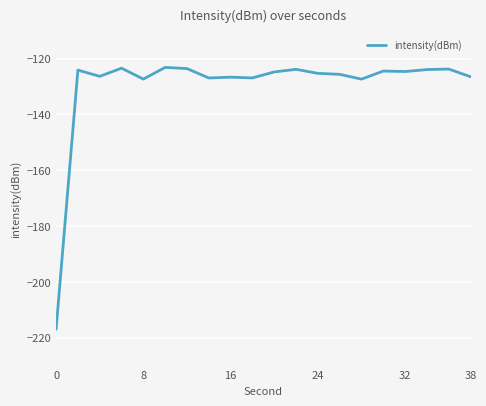

What is the difference between the maximum and minimum values?

93.8